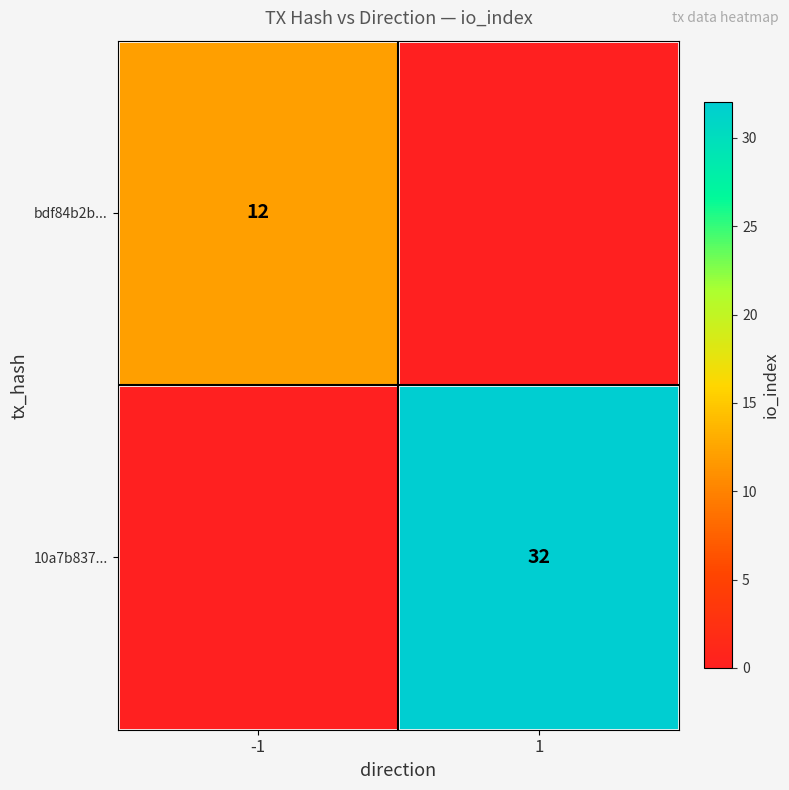

The bdf84b2b... series shows 20 at -1. True or false?

False